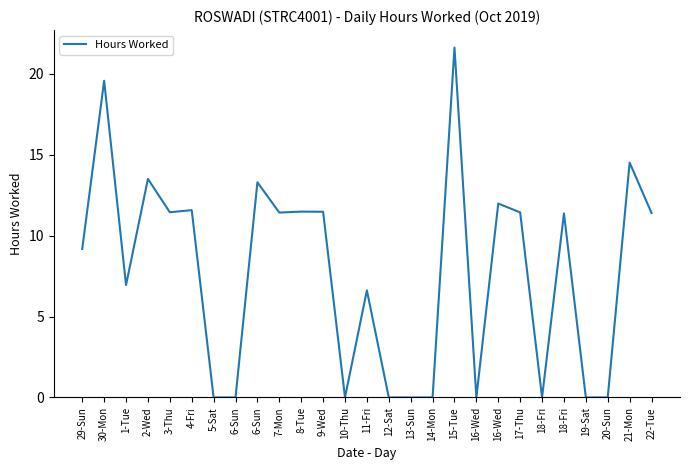

What is the label of the 14th point from the left?

11-Fri